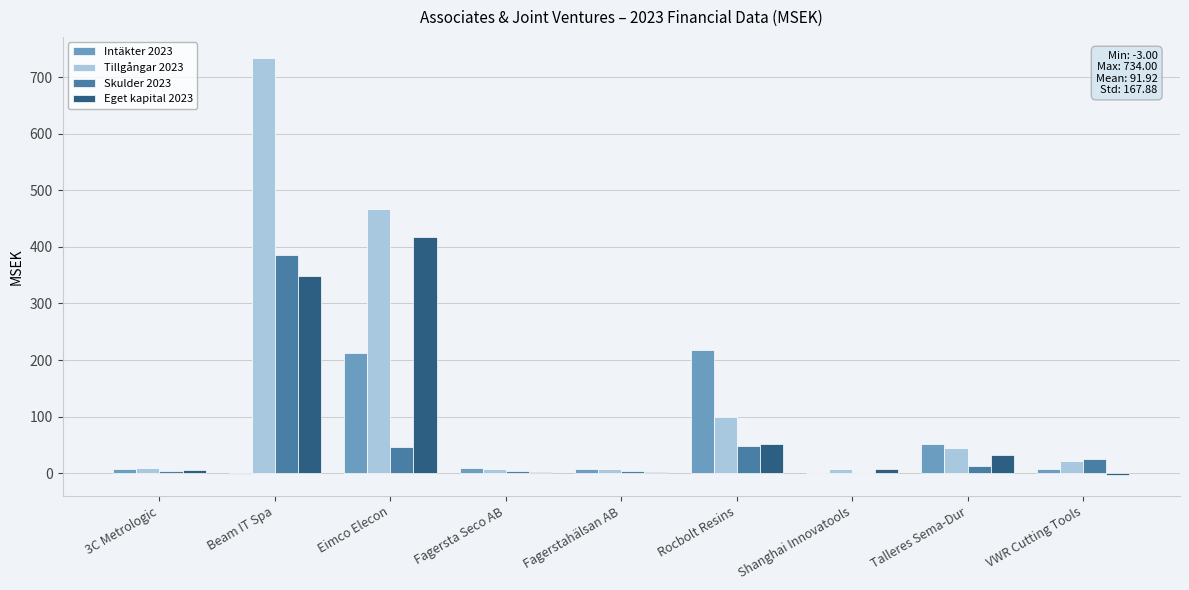

At which label is Tillgångar 2023 closest to 370?

Eimco Elecon